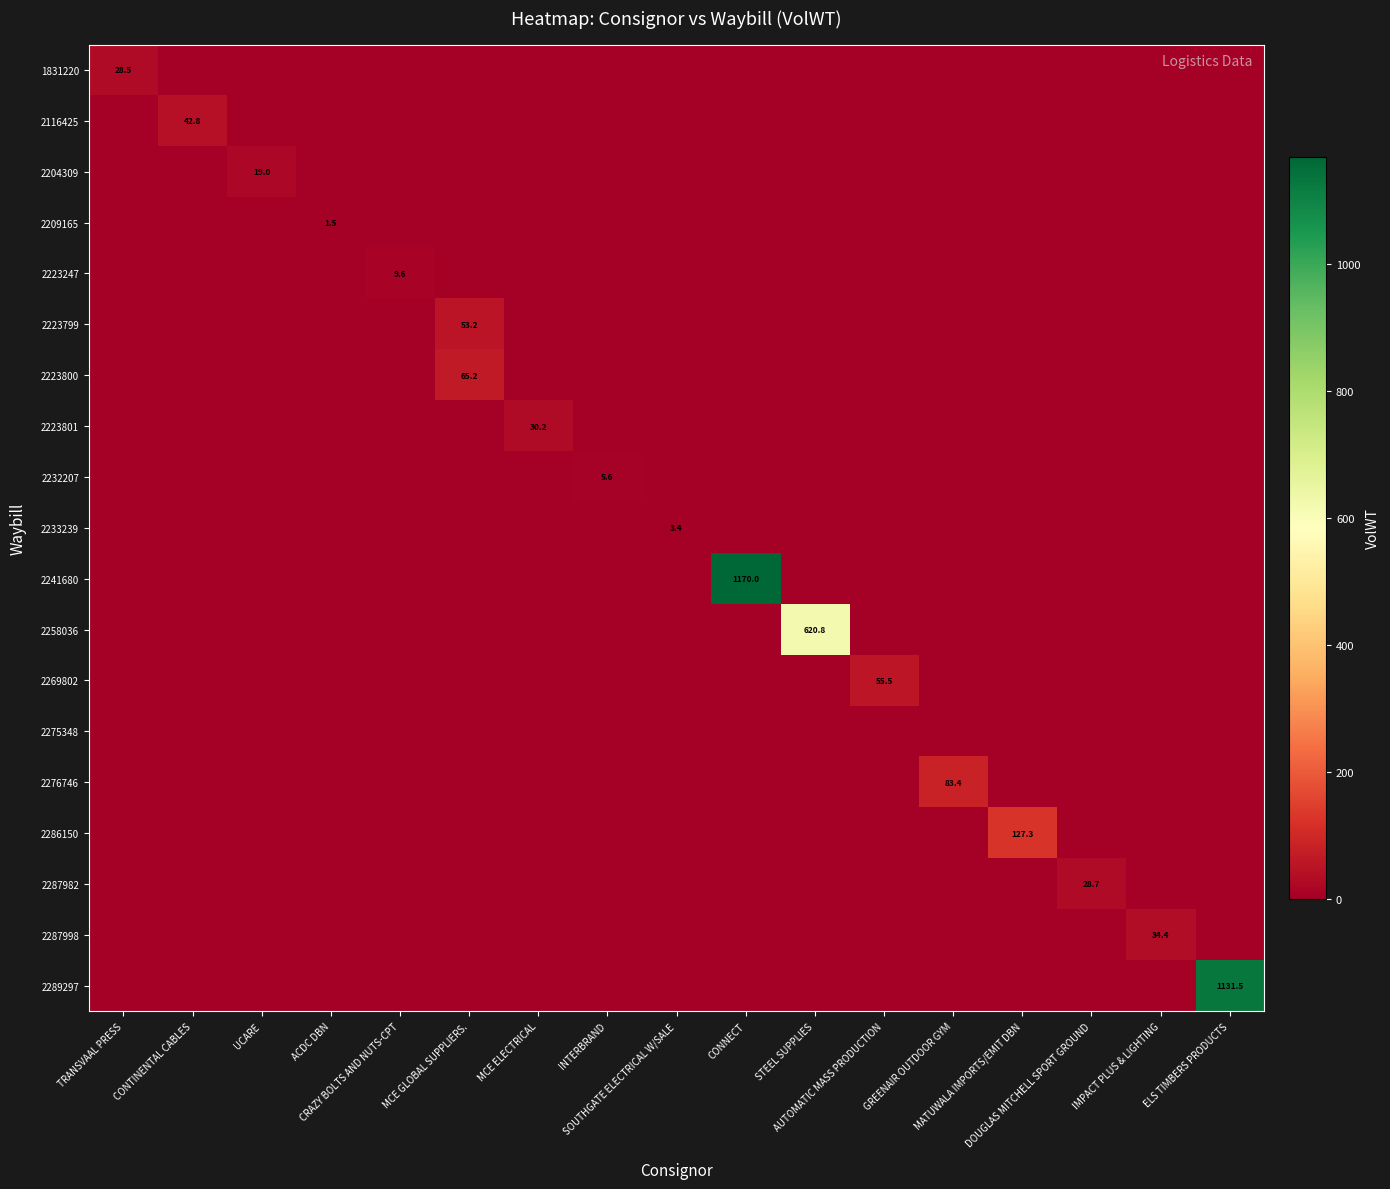

Which has a higher value, GREENAIR OUTDOOR GYM or INTERBRAND?

GREENAIR OUTDOOR GYM